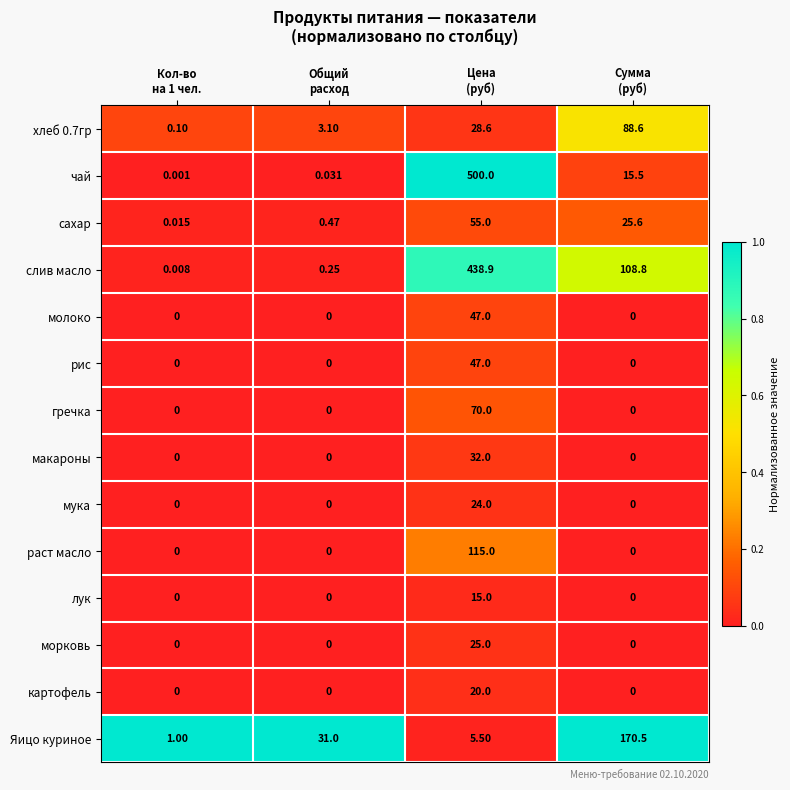

Which series has the largest total across all categories?

слив масло